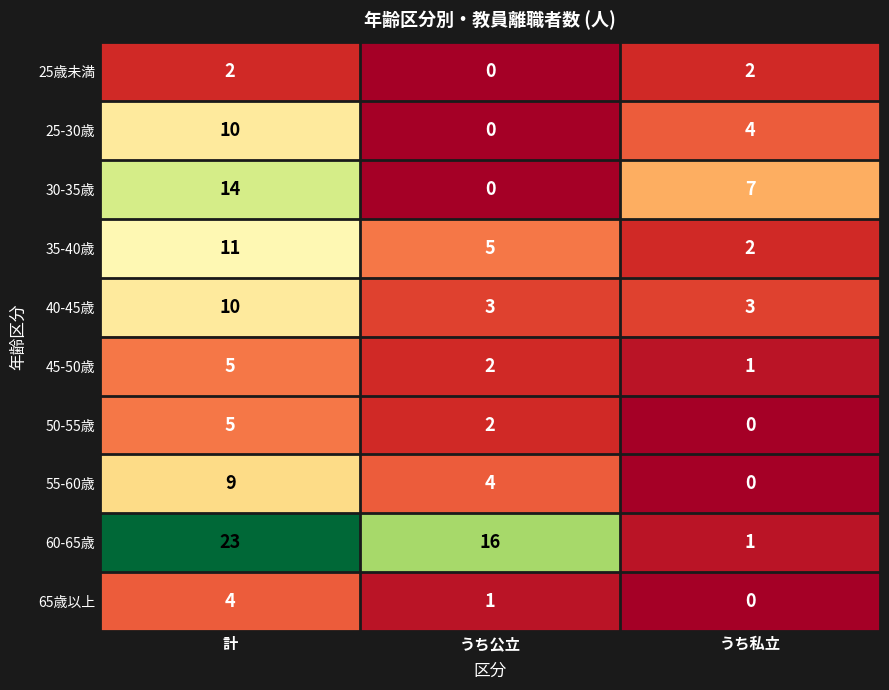

What is the spread (max minus min) of values at うち公立?

16